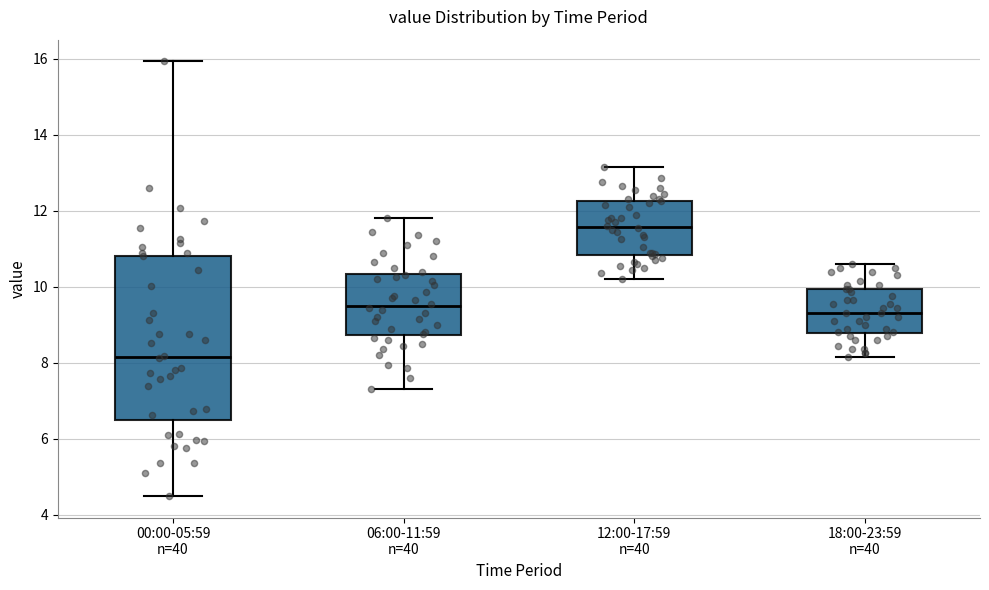

Where does the lower whisker of the box for 18:00-23:59 n=40 end on the y-axis? The values are not printed on the chart, so give them approximately, as read against the axis.

8.2